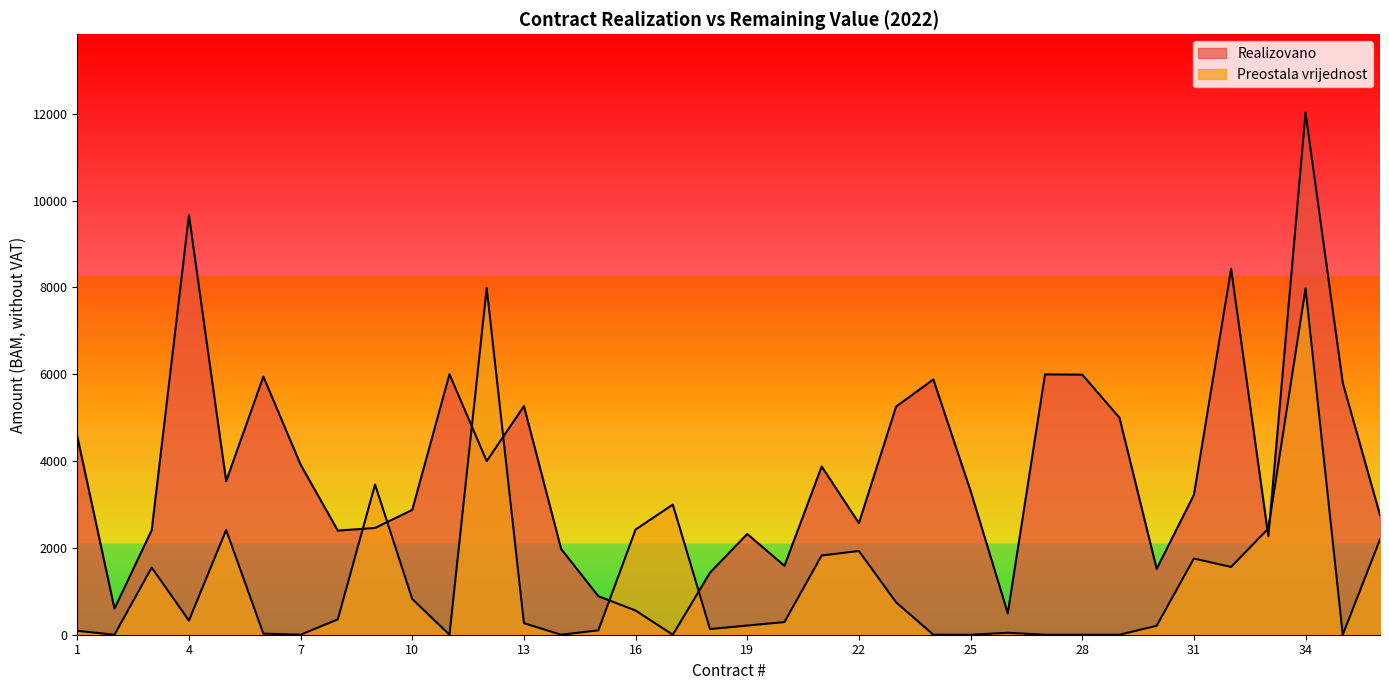

Does the chart have visible grid lines?

No